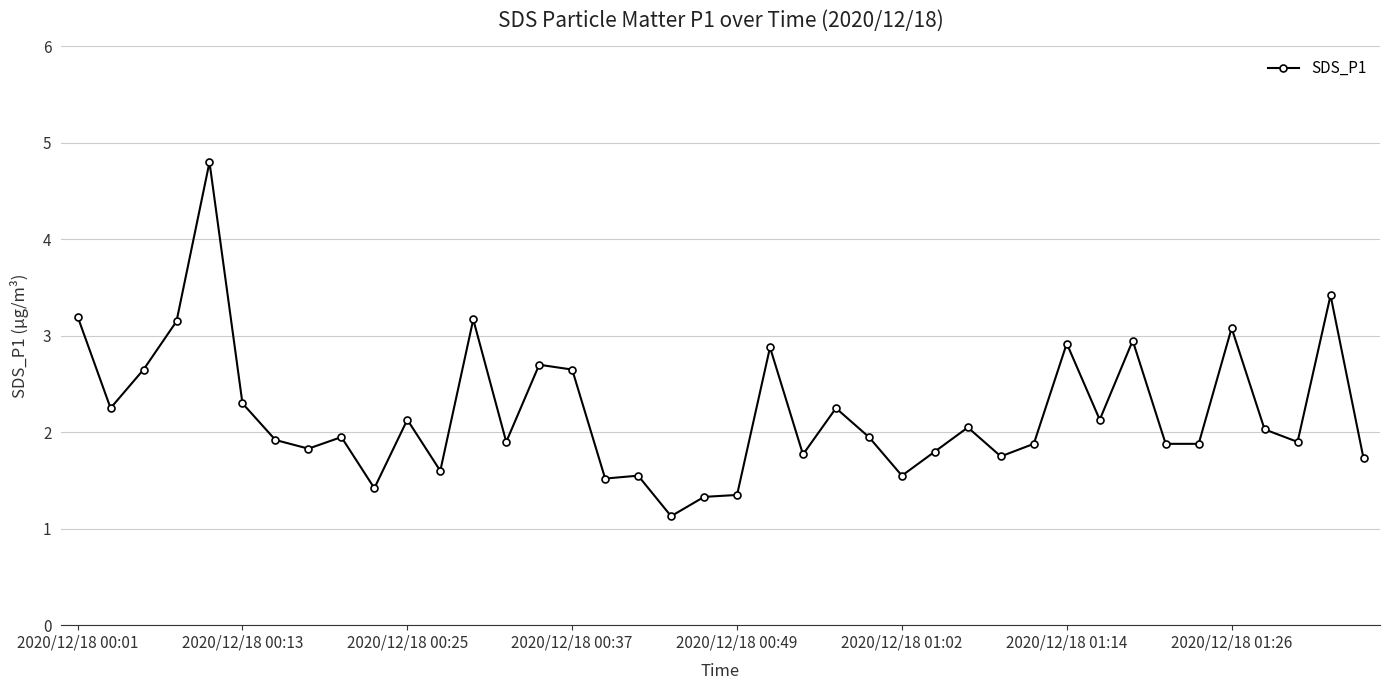

True or false: there are more than 0 points higher than both neighbors.

True